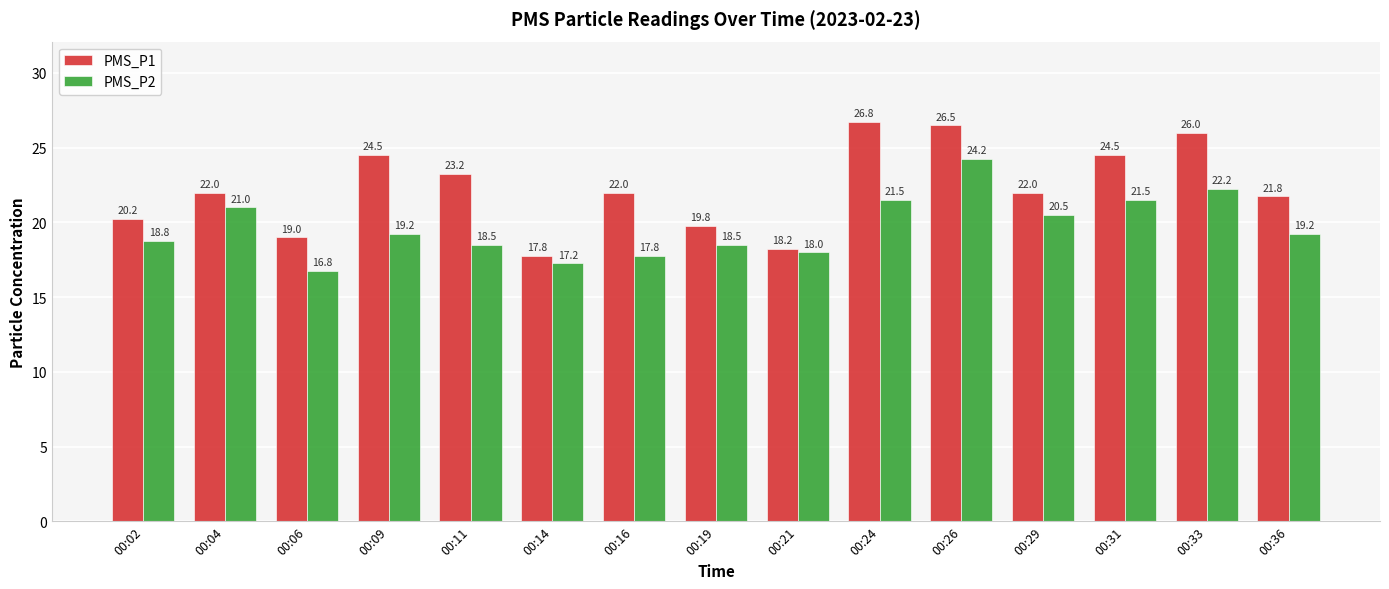

Where is PMS_P2 nearest to the value 20?

00:29